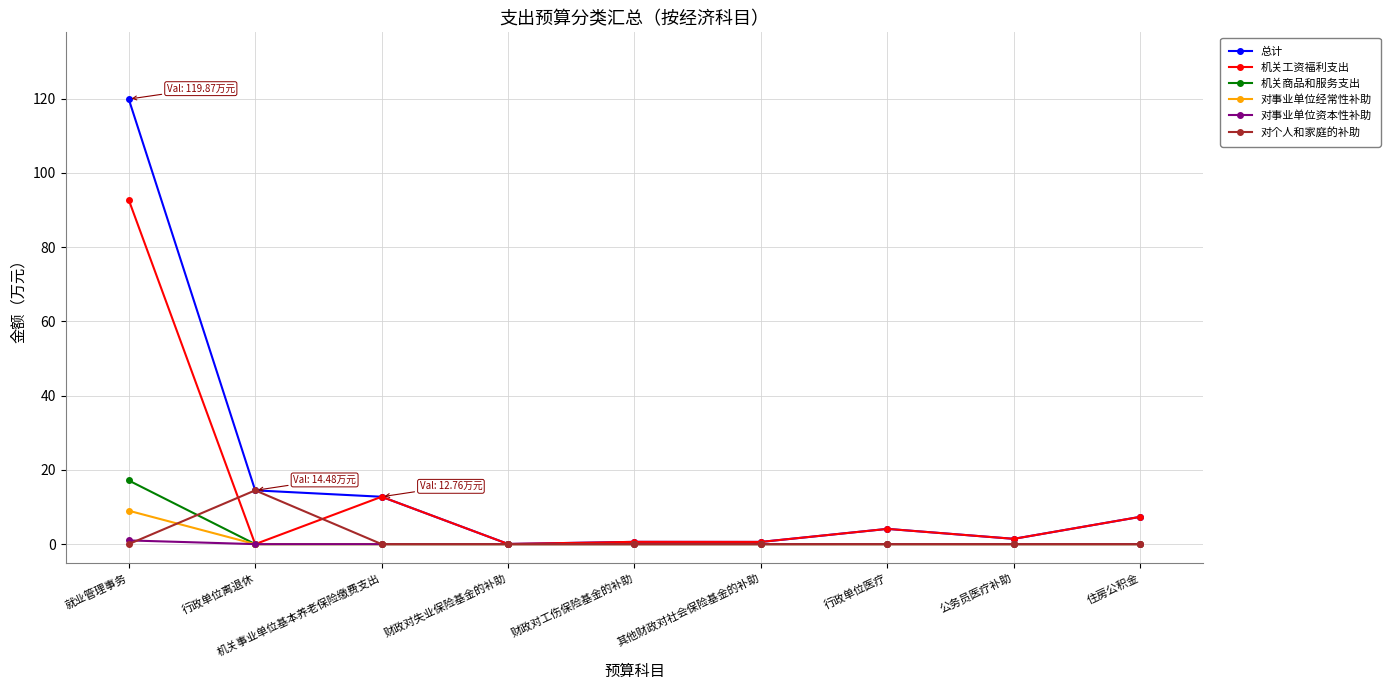

Which series has the widest spread of values?

总计